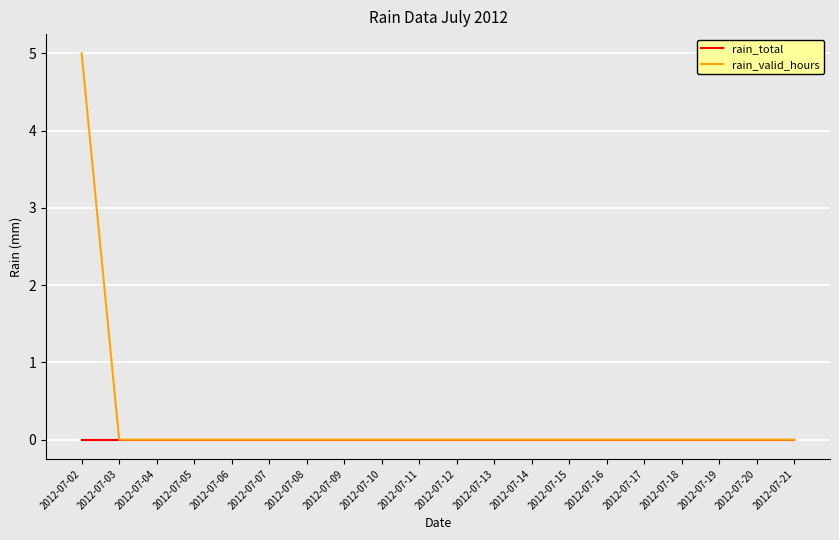

At which category is the sum across all series the highest?

2012-07-02